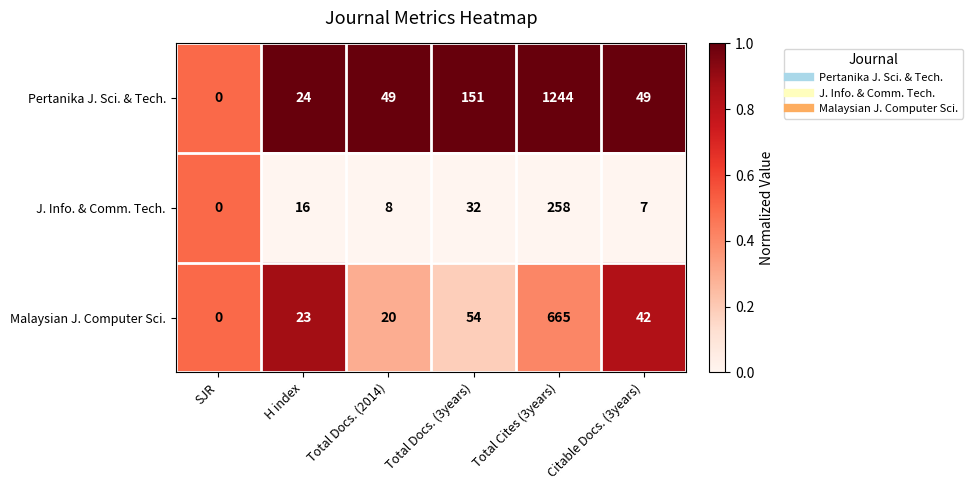

Which series changed the most between SJR and Total Docs. (2014)?

Pertanika J. Sci. & Tech.